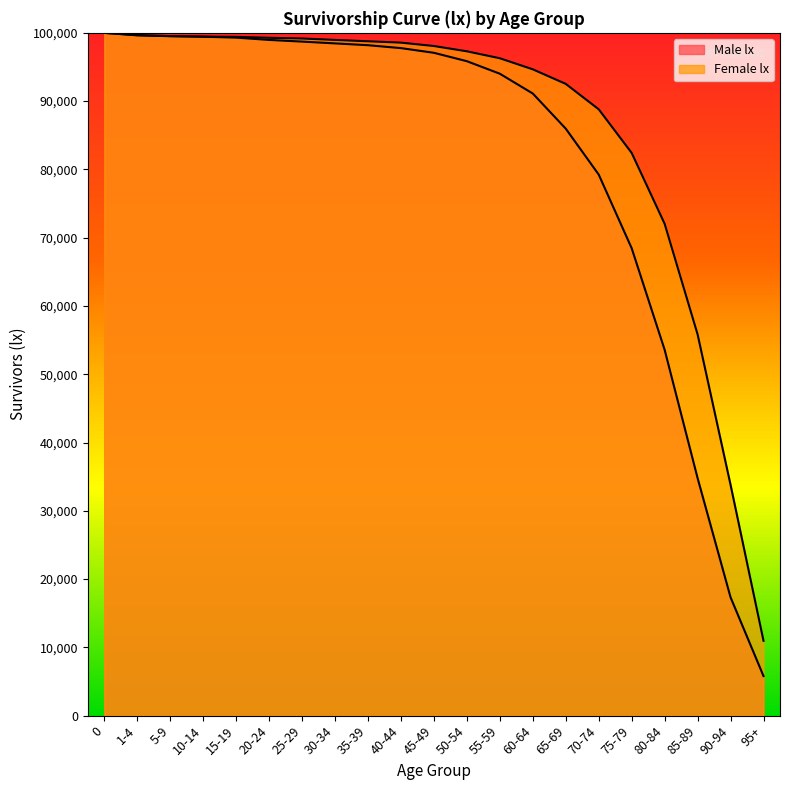

Between 1-4 and 80-84, which is larger?

1-4